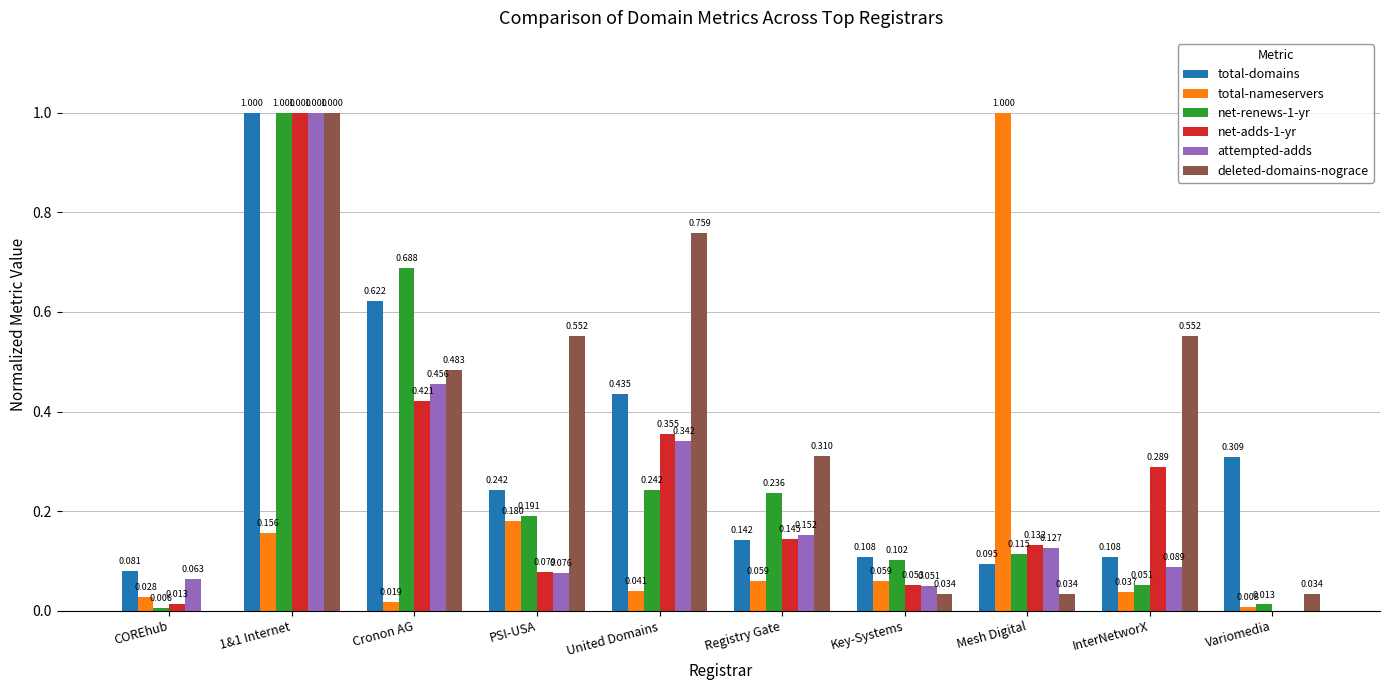

What is the approximate value of net-adds-1-yr at 1&1 Internet?

1.0